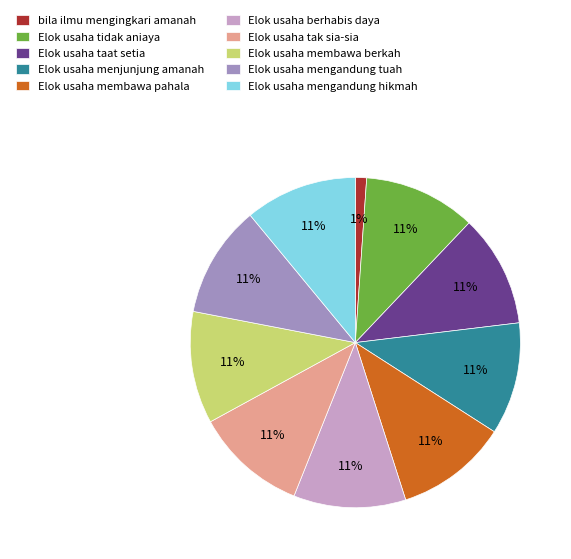

Does any single category account for the majority?

No